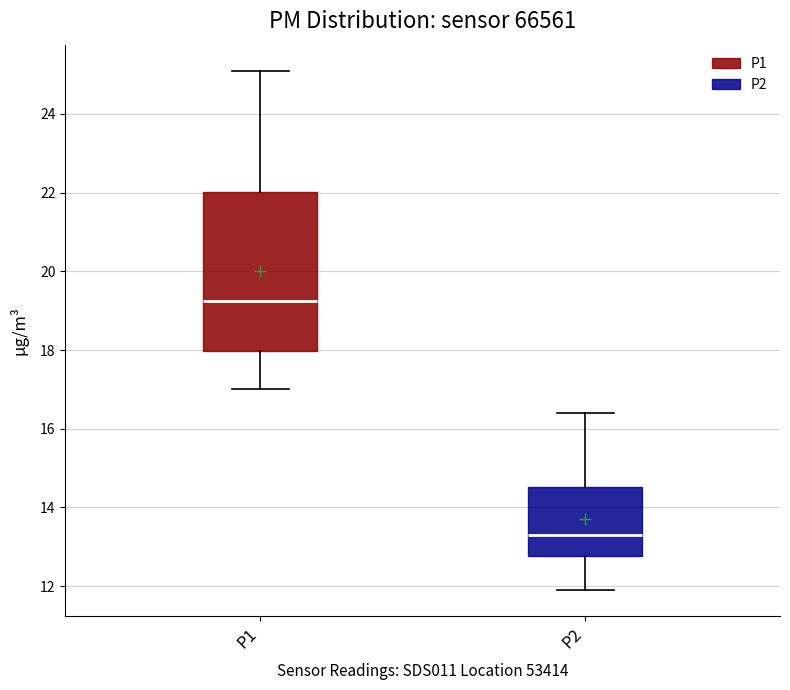

Reading left to right, transcribe this box plot: for each box, give where its median line is, the range the box spans, and where its two whiskers end, as read against the y-axis. The values are not printed on the chart, so give them approximately, as read against the axis.

P1: median 19.2, box 18.0 to 22.0, whiskers 17.0 to 25.2
P2: median 13.4, box 12.8 to 14.6, whiskers 12.0 to 16.4